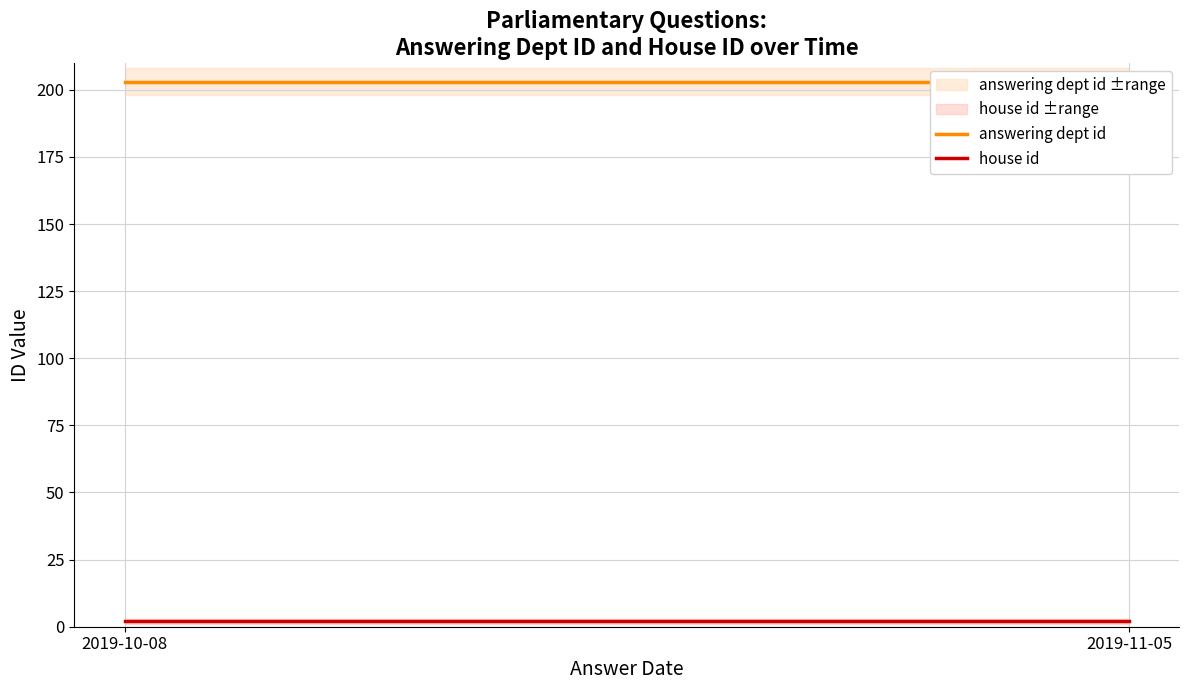

Rank the series at 2019-11-05 from highest to lowest value.

answering dept id, house id